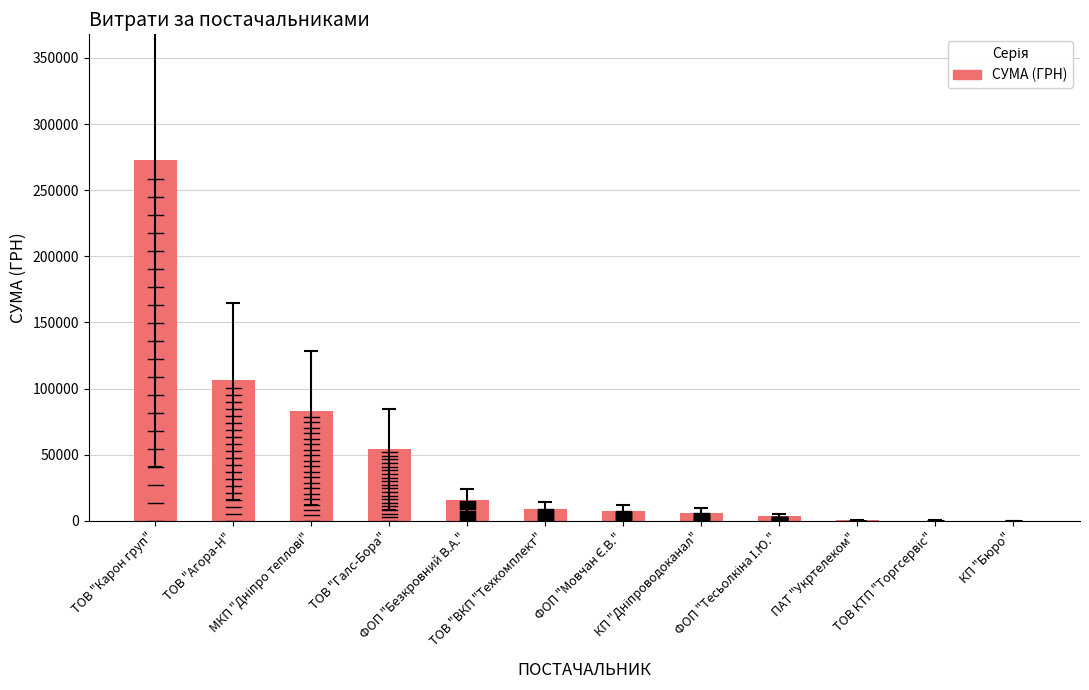

What is the sum of the values at ПАТ "Укртелеком" and ТОВ КТП "Торгсервіс"?

619.6